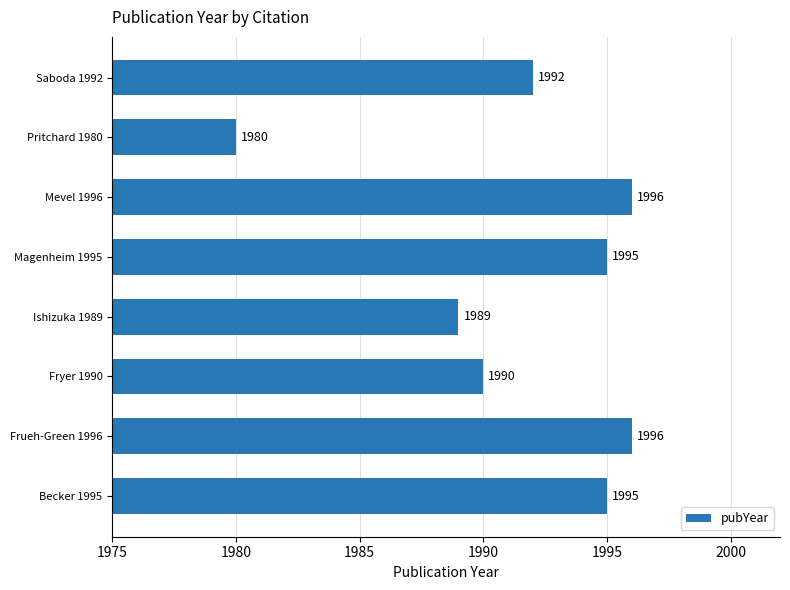

Read the value at Ishizuka 1989.

1989